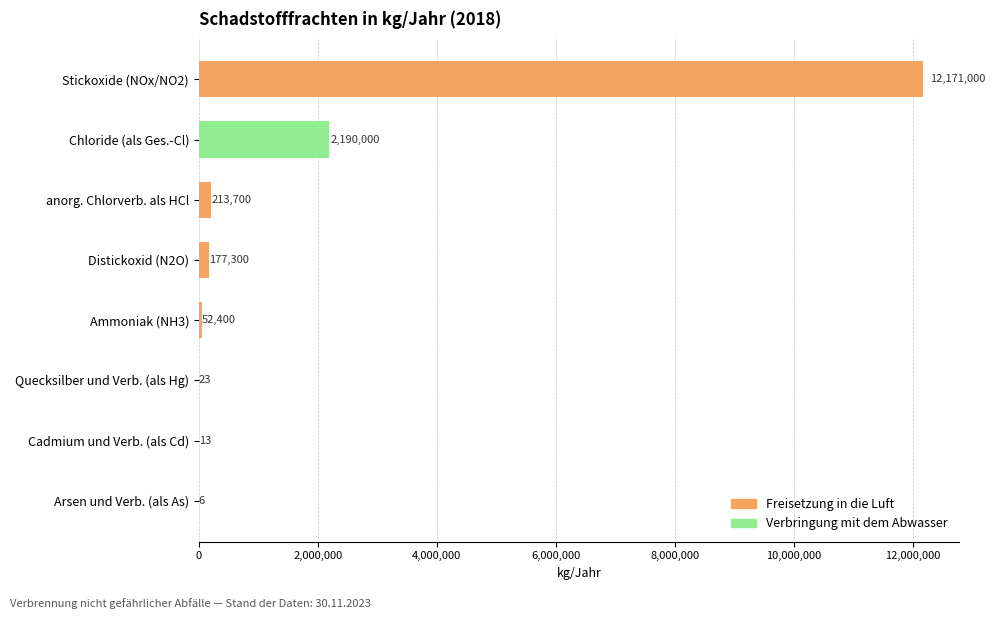

True or false: the data shows 23 at Quecksilber und Verb. (als Hg).

True